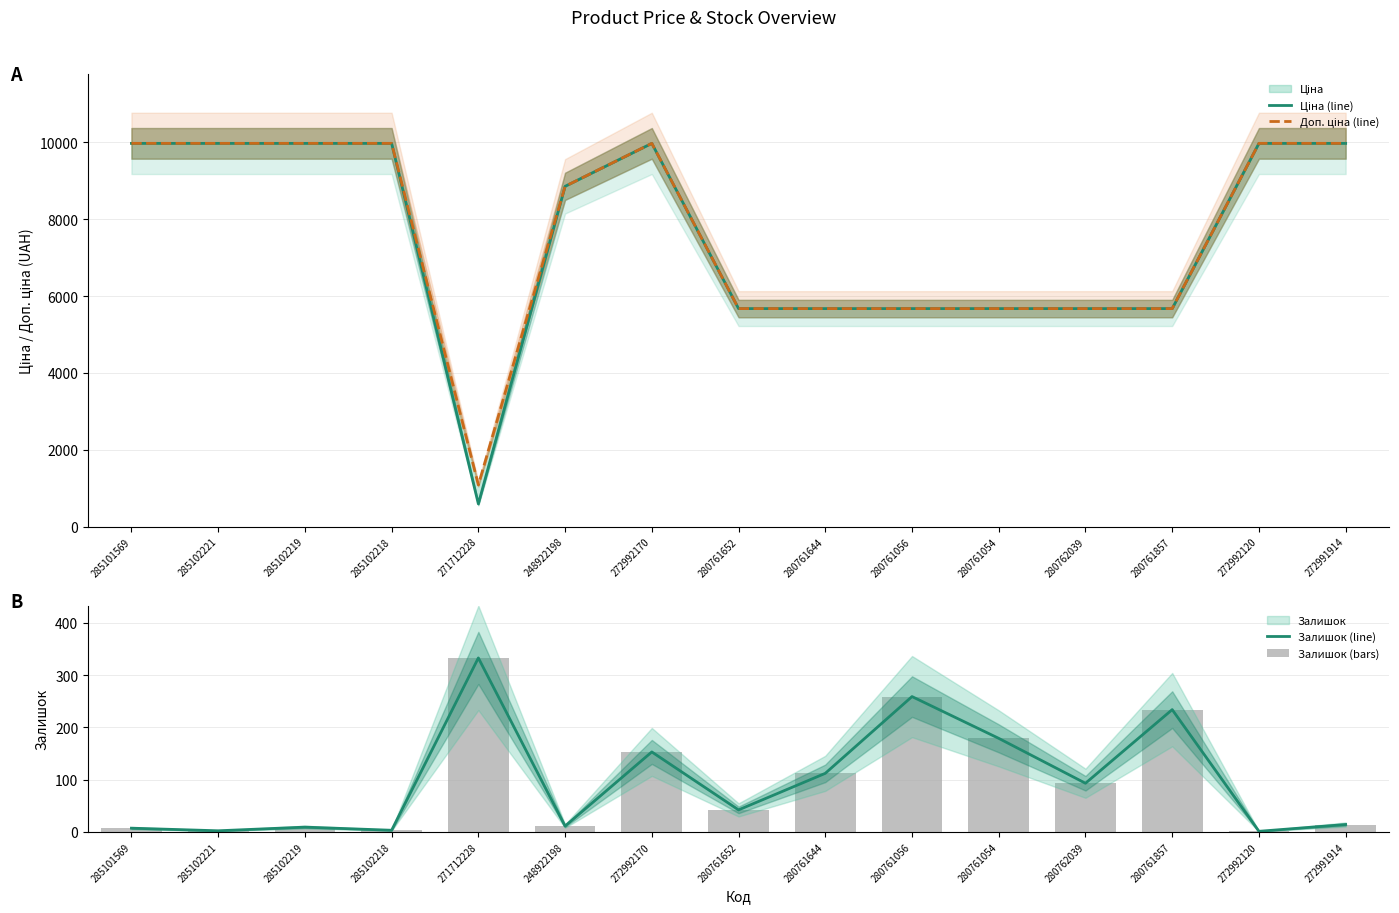

How many values in the Залишок (line) series exceed 42?

7